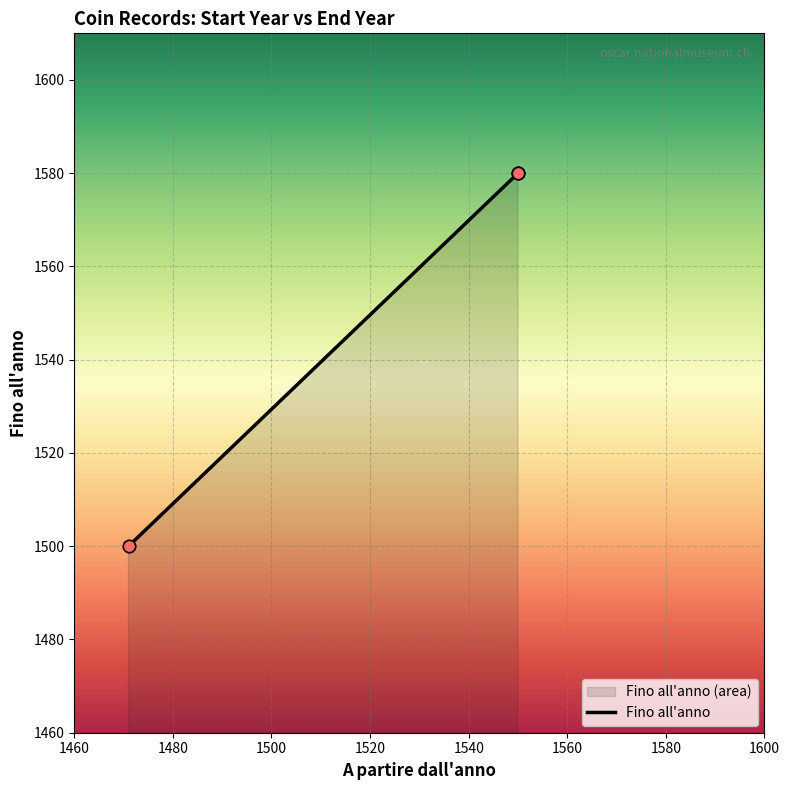

What is the ratio of the value at 1471 to the value at 1550?

0.9